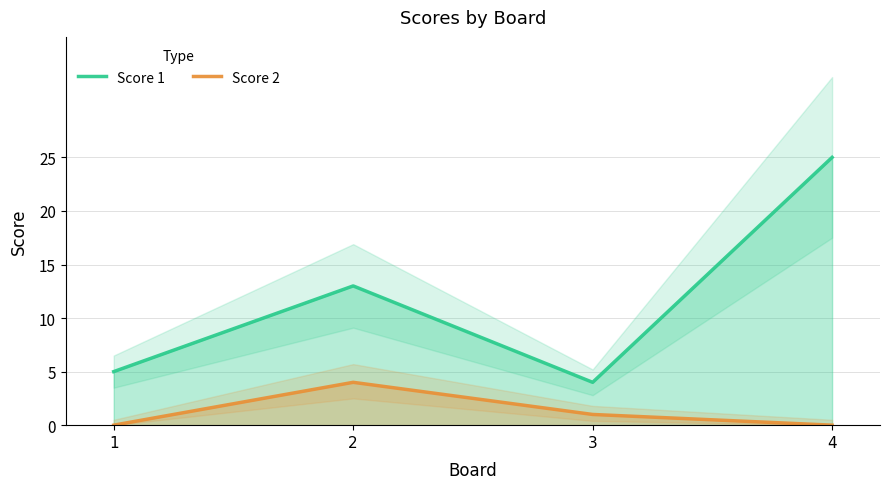

Reading right to left, what are all the values shown in this chart?

Score 1: 4=25	3=4	2=13	1=5
Score 2: 4=0	3=1	2=4	1=0